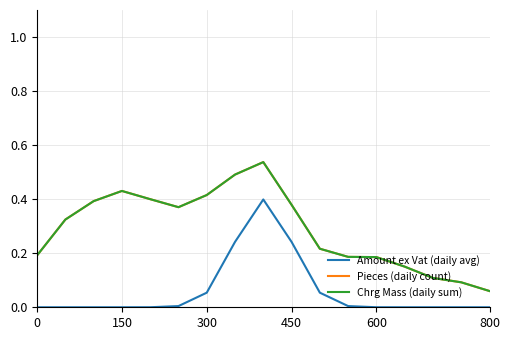

What is the value of the Chrg Mass (daily sum) point at the 4th from the left?

0.4